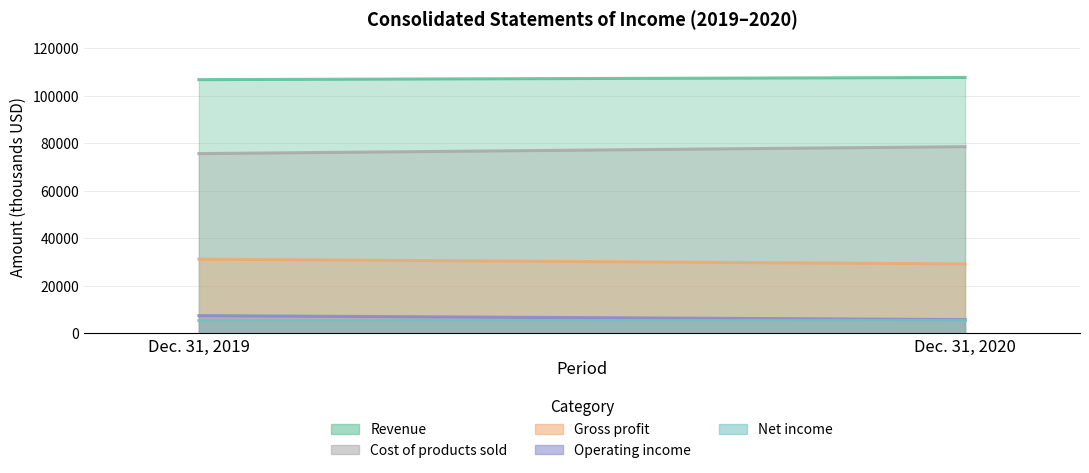

Count the number of data series in this chart.

5